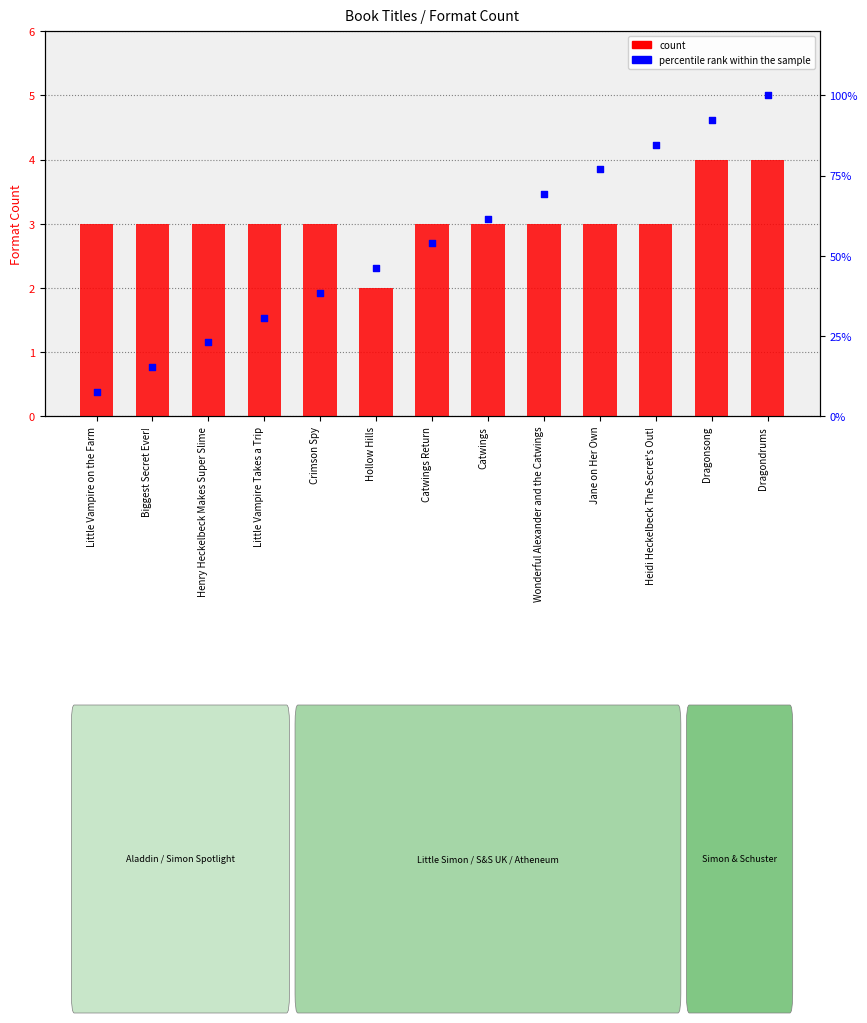

Is the value of count at Catwings Return greater than the value of percentile rank within the sample at Catwings Return?

No